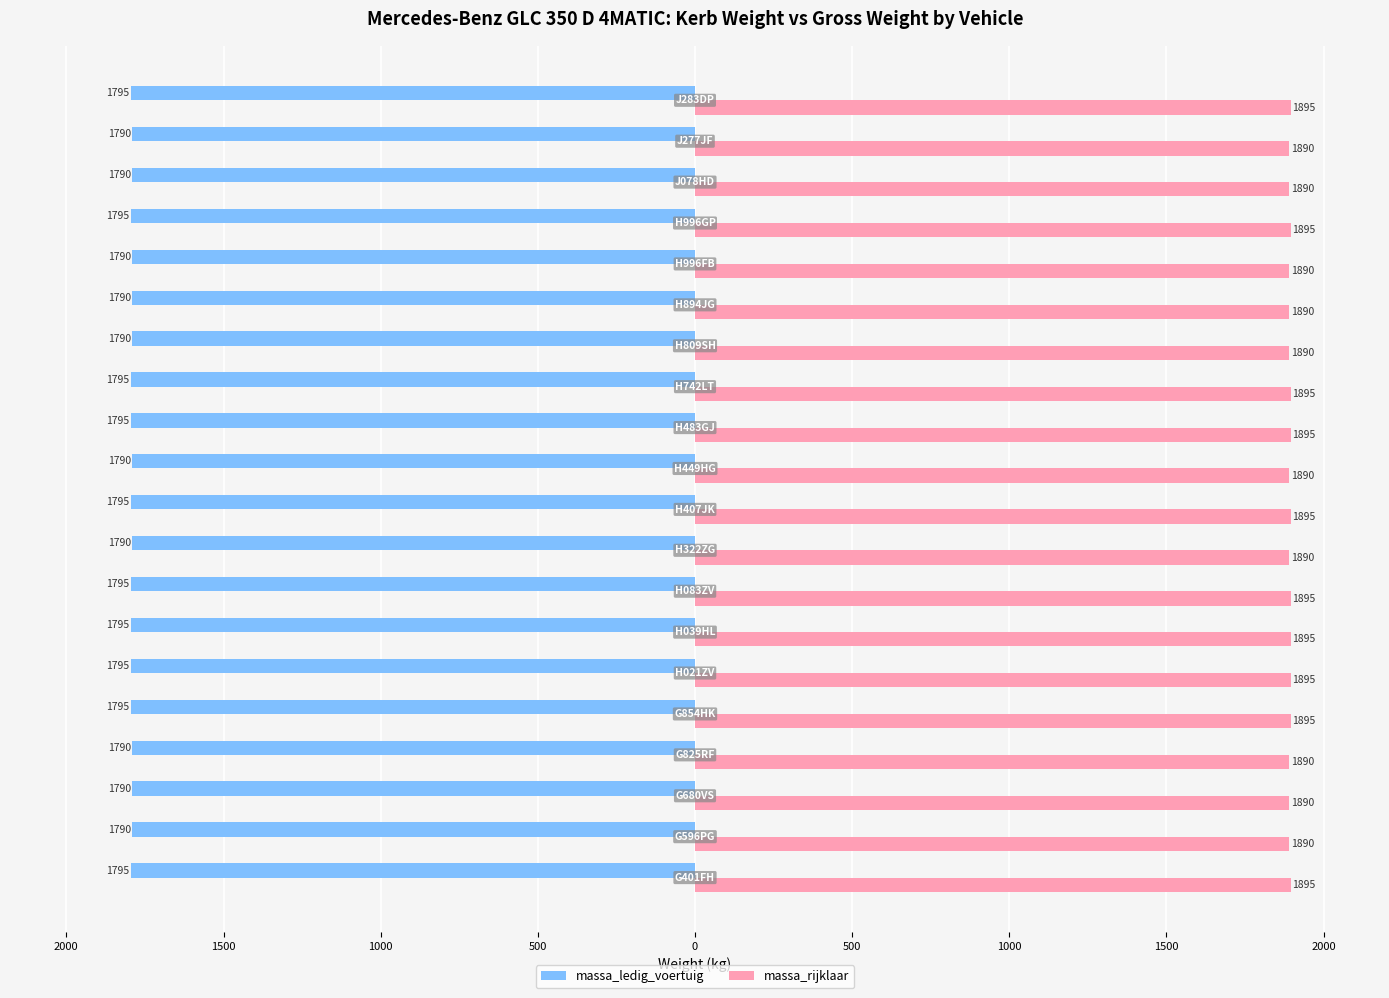

Which series has the largest total across all categories?

massa_rijklaar